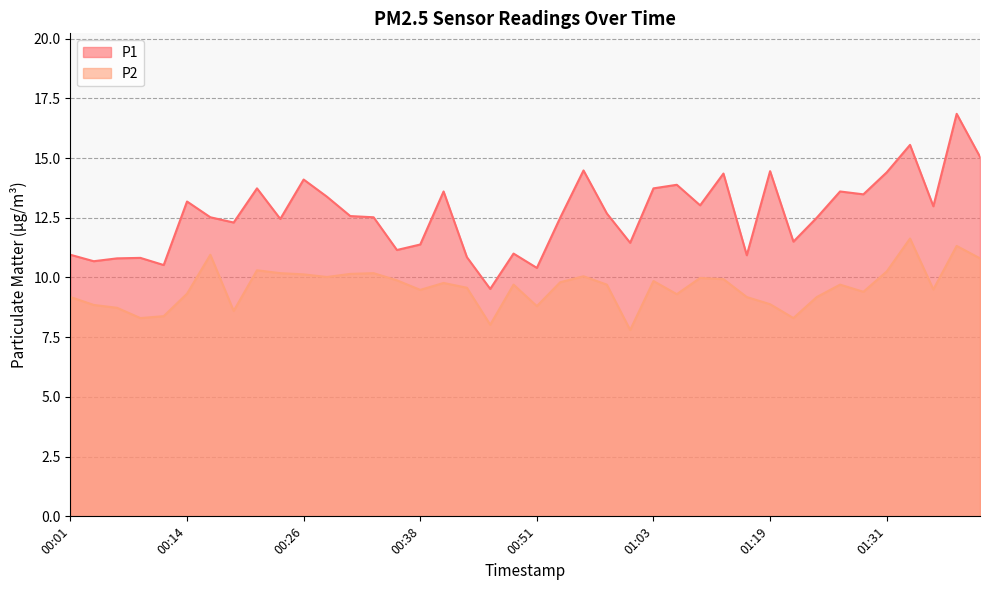

True or false: P1 and P2 cross at least once.

False